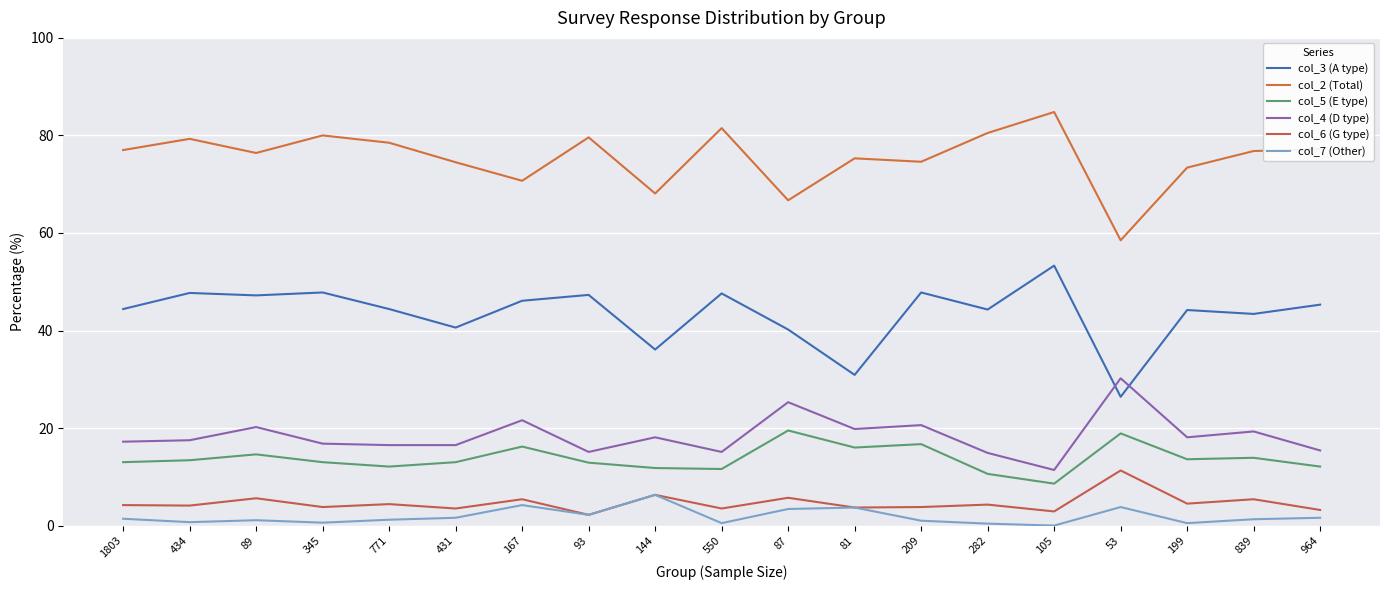

What is the spread (max minus min) of values at 771?

77.3